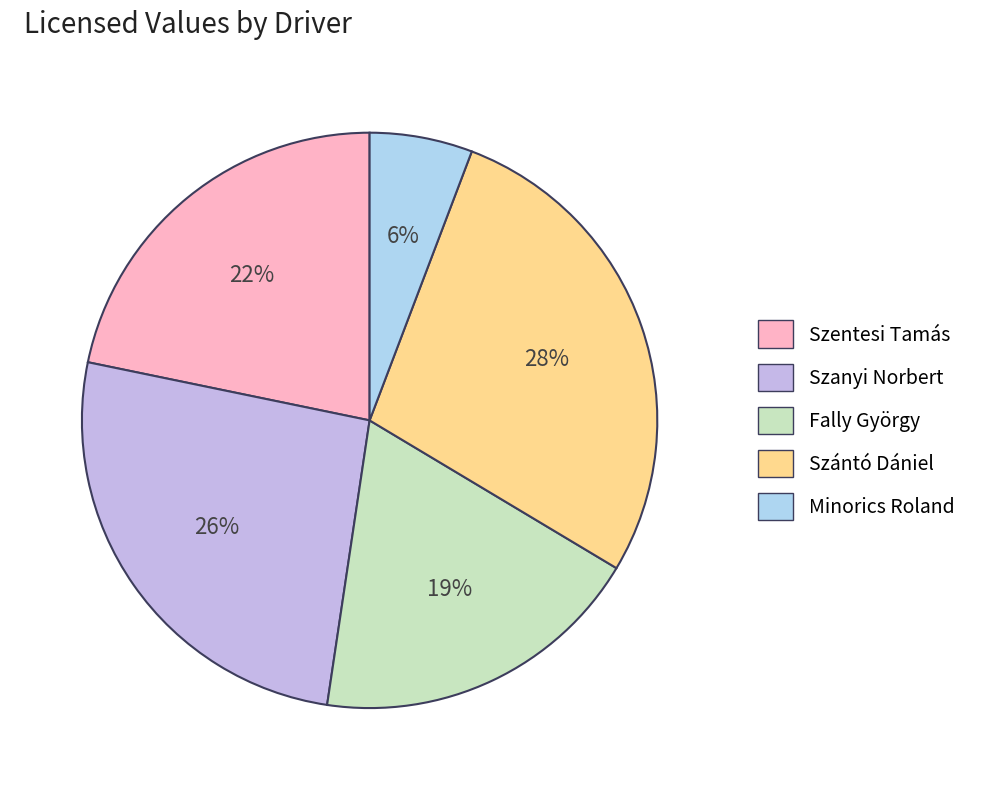

Is it true that Szántó Dániel is 28% of the pie?

True